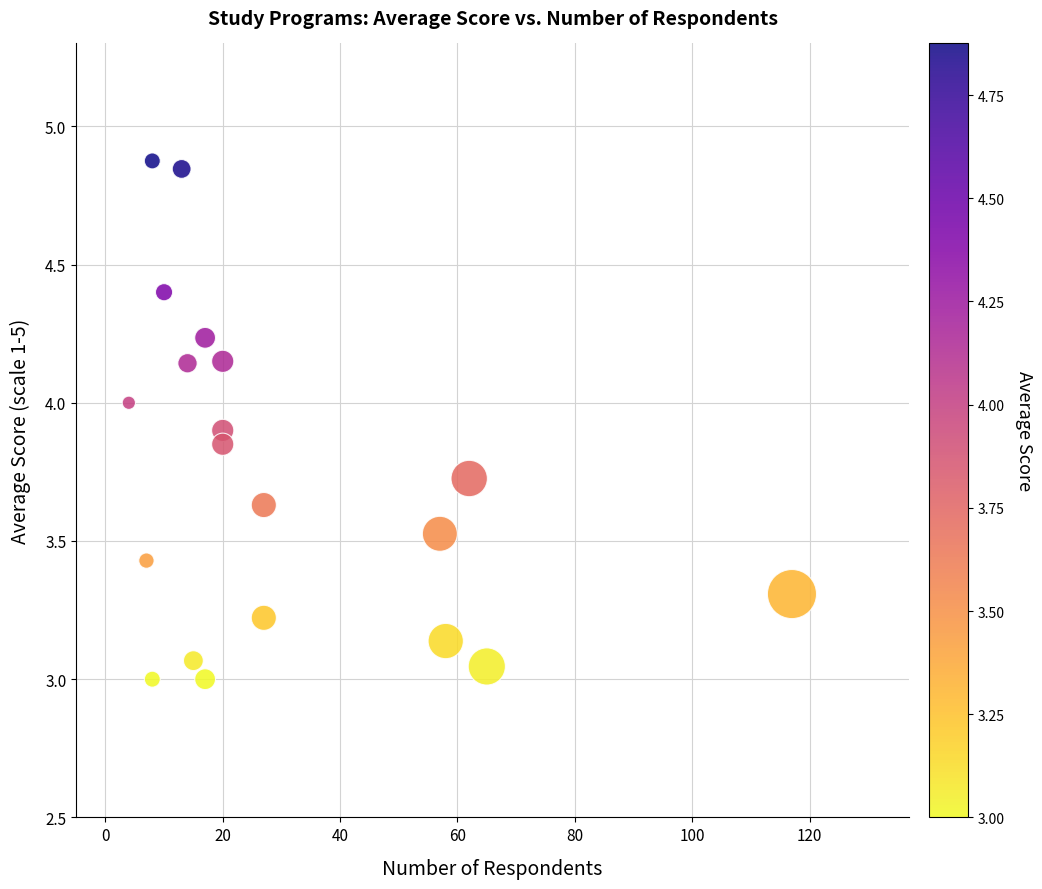

What is the range of Y values (max minus min)?

1.9